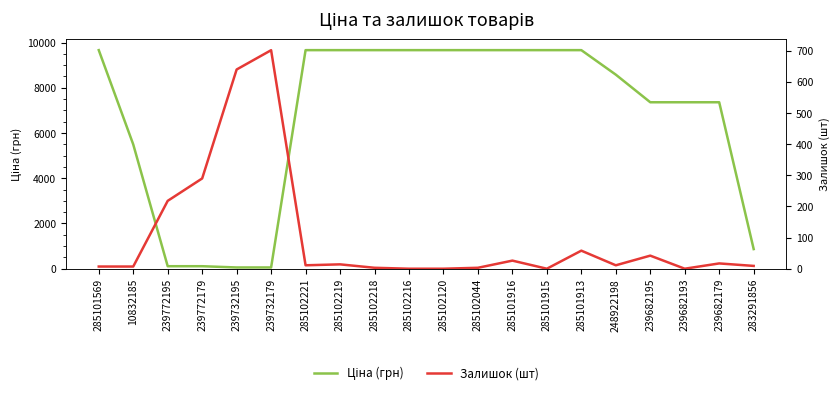

Where does the Ціна (грн) series first go above 9664?

285101569